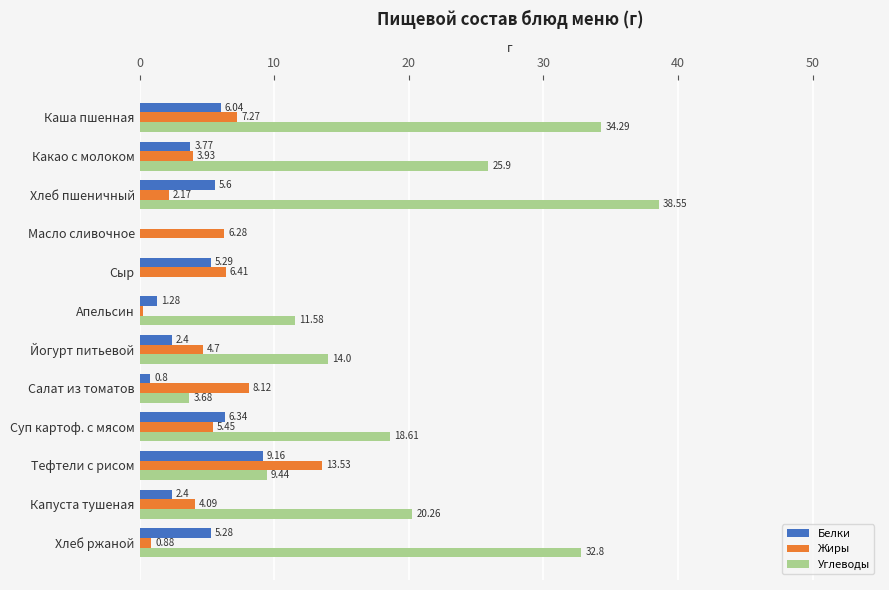

What is the sum of all Белки values?

48.4